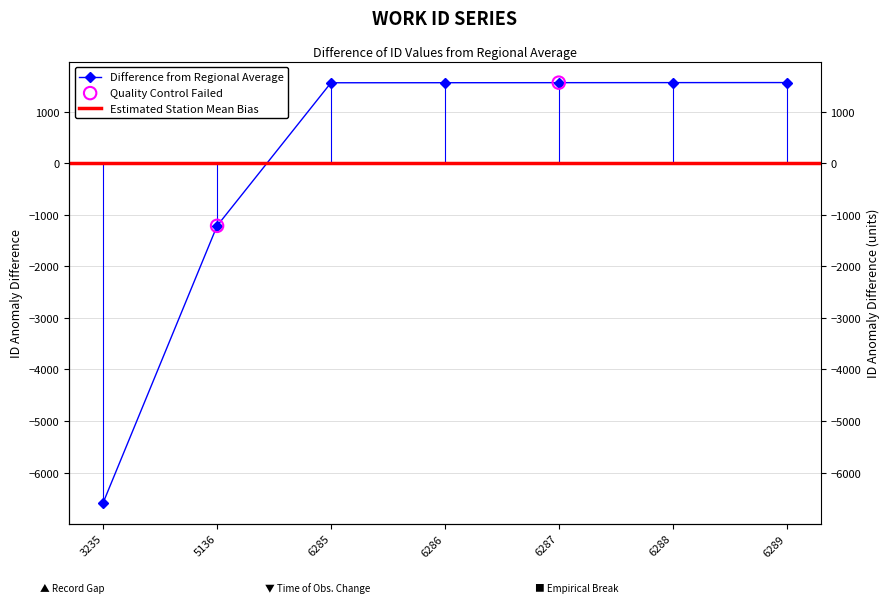

What is the change in value from 3235 to 6288?

+8143.0